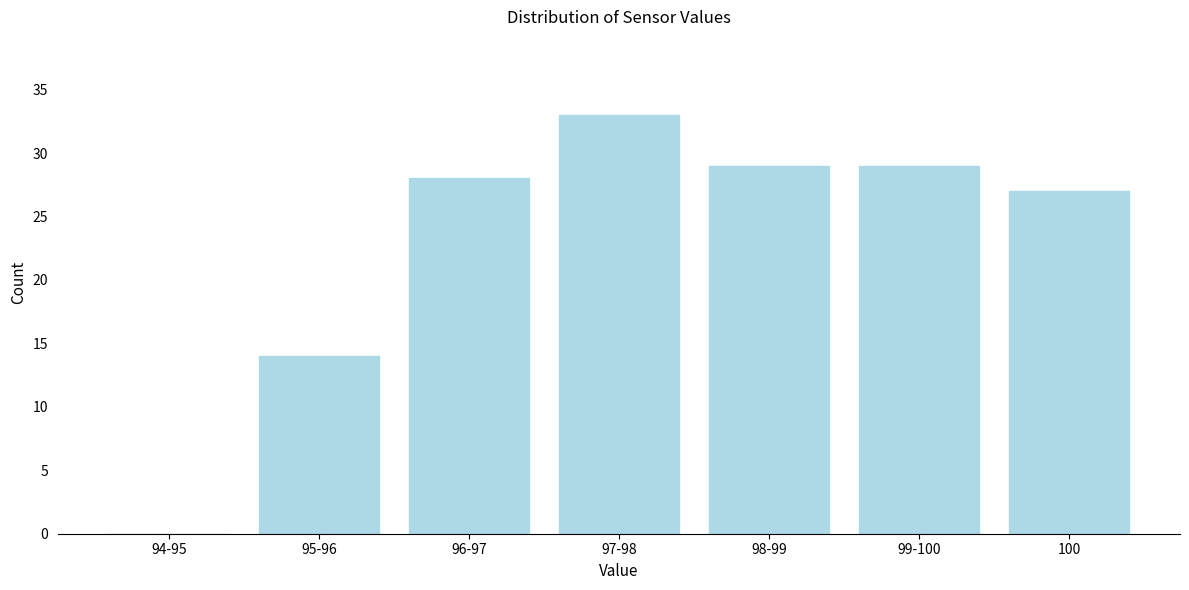

Reading left to right, what are all the values shown in this chart?

94-95=0	95-96=14	96-97=28	97-98=33	98-99=29	99-100=29	100=27